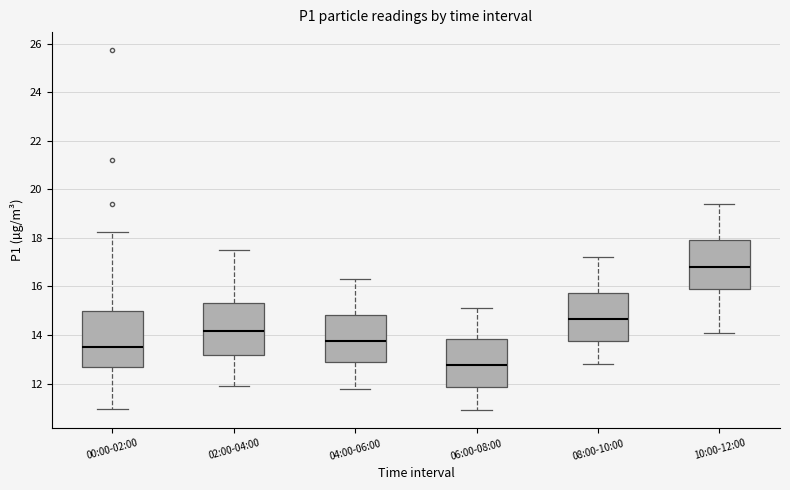

Where does the lower whisker of the box for 00:00-02:00 end on the y-axis? The values are not printed on the chart, so give them approximately, as read against the axis.

11.0